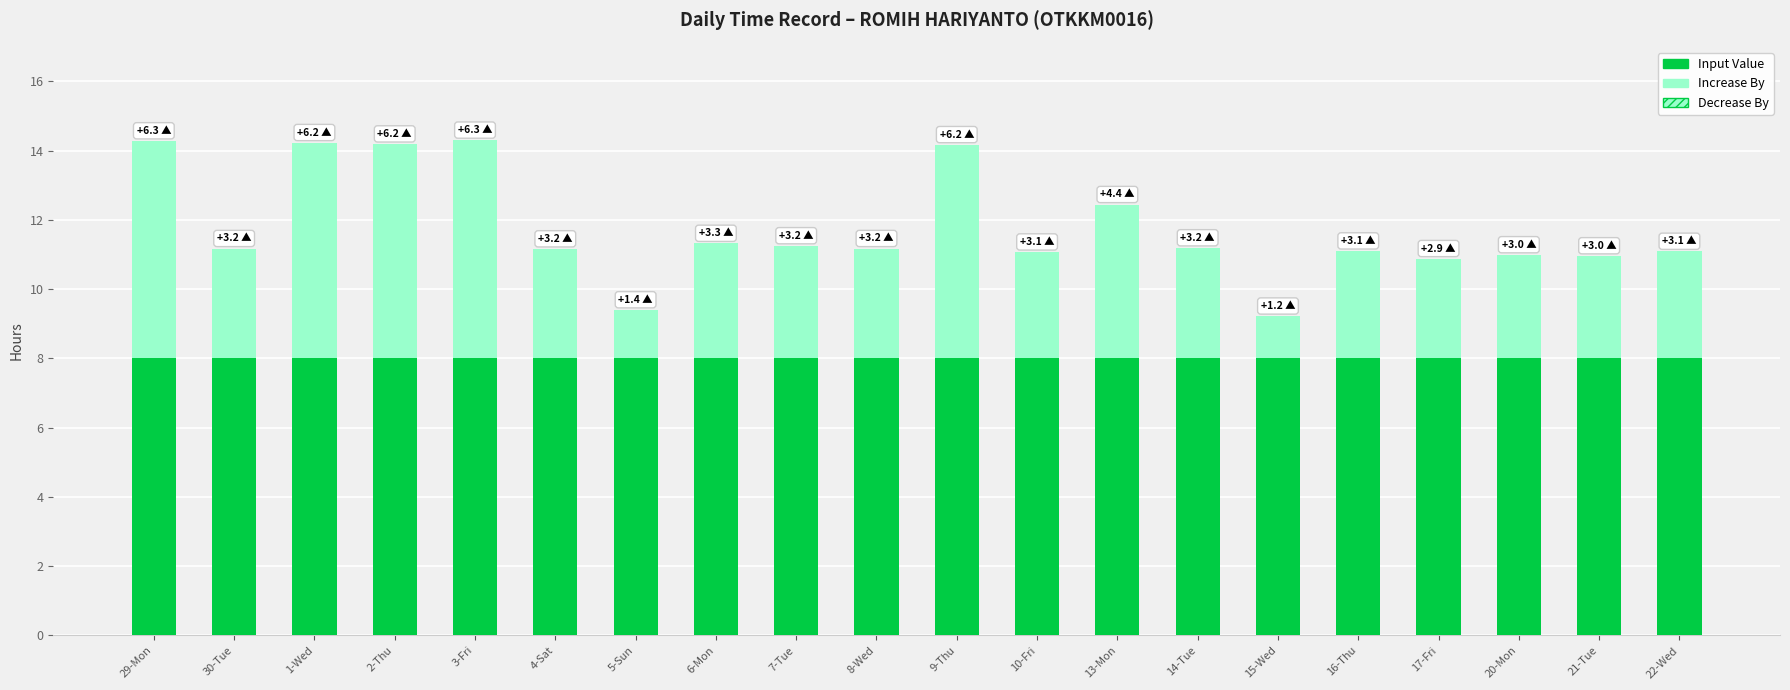

What is the highest value of the Input Value series?

8.0